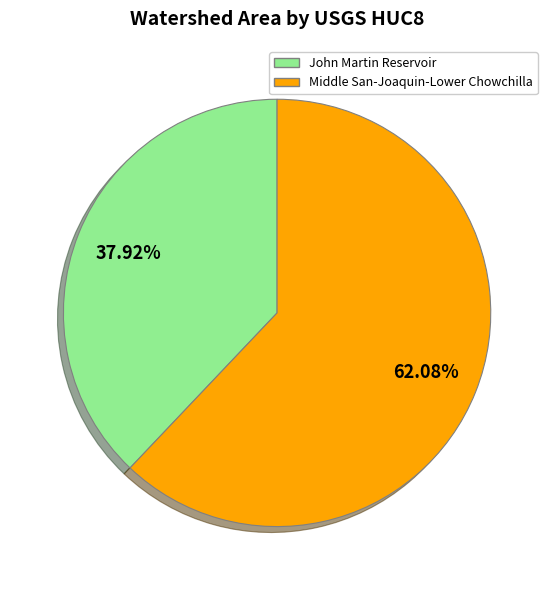

Which slice represents more than half of the pie?

Middle San-Joaquin-Lower Chowchilla